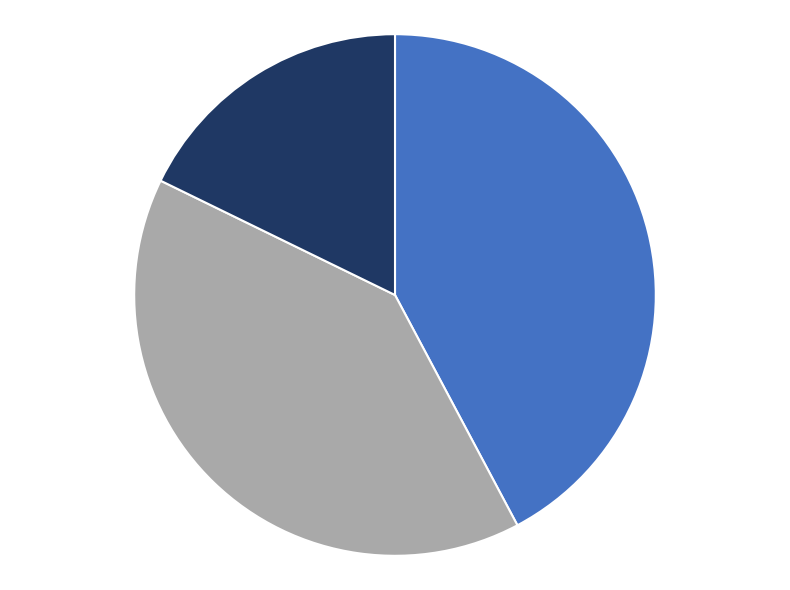

Does any single category account for the majority?

No